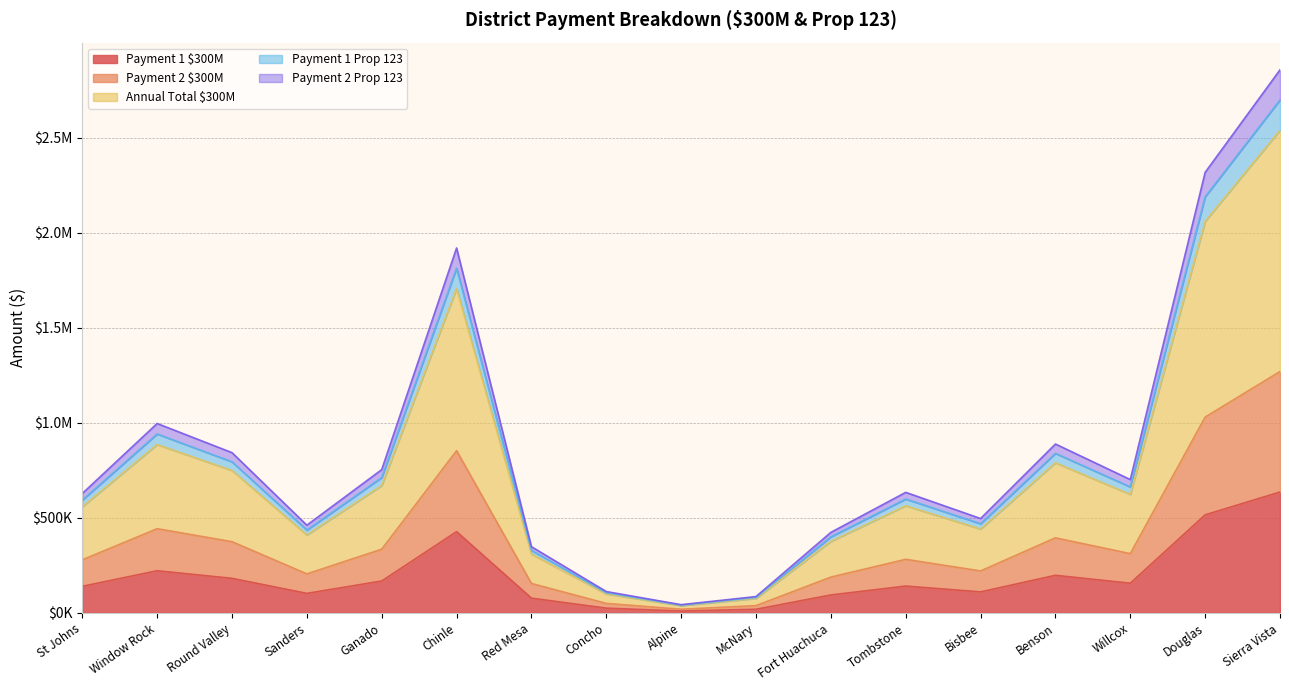

Where is the first local maximum for Payment 1 $300M?

Window Rock